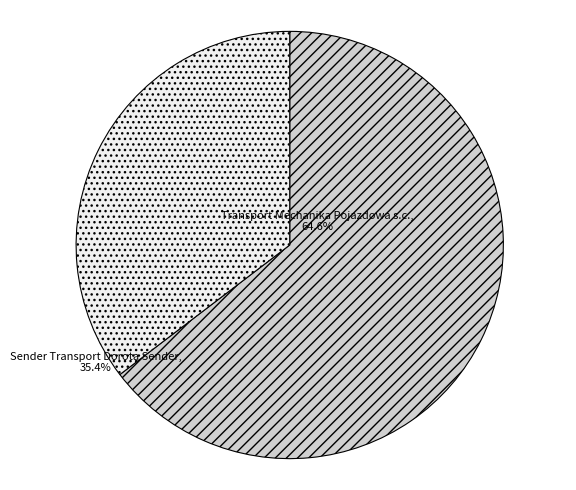

Which has a higher value, Transport Mechanika Pojazdowa s.c. or Sender Transport Dorota Sender?

Transport Mechanika Pojazdowa s.c.